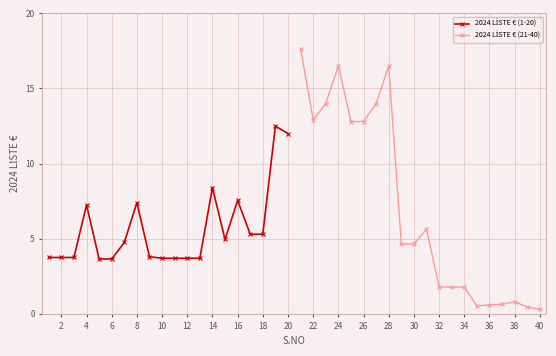

Which series has the largest total across all categories?

2024 LİSTE € (21-40)